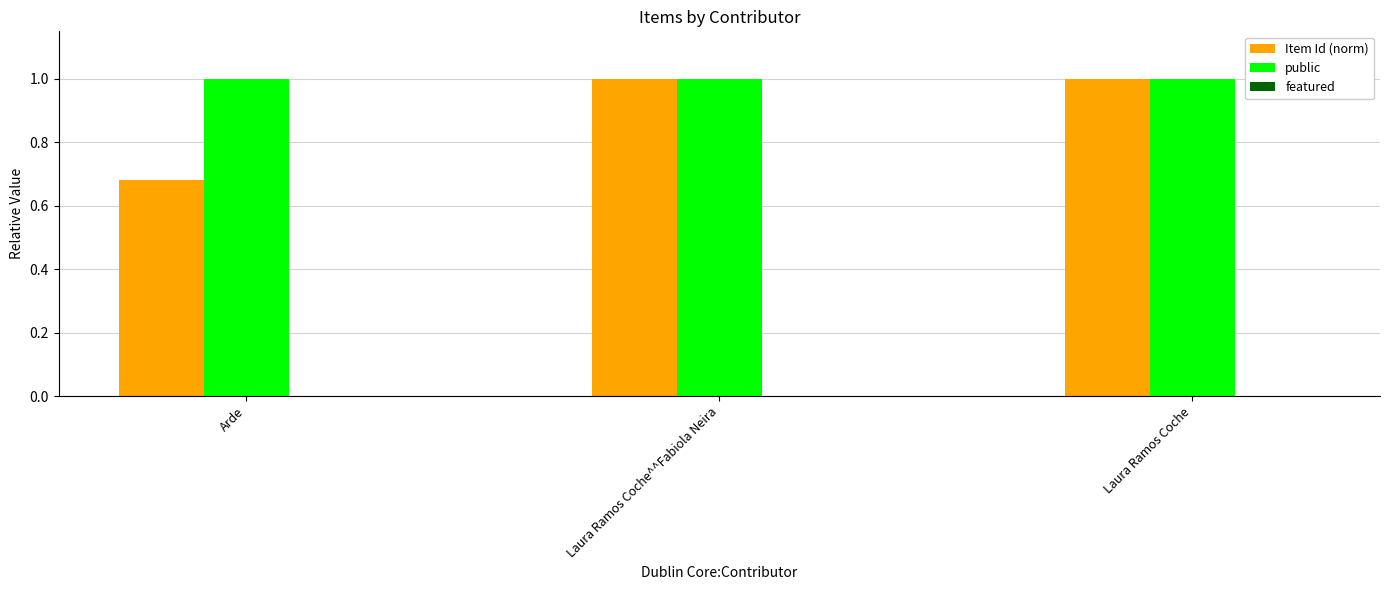

List the series in order of their overall mean, highest first.

public, Item Id (norm)